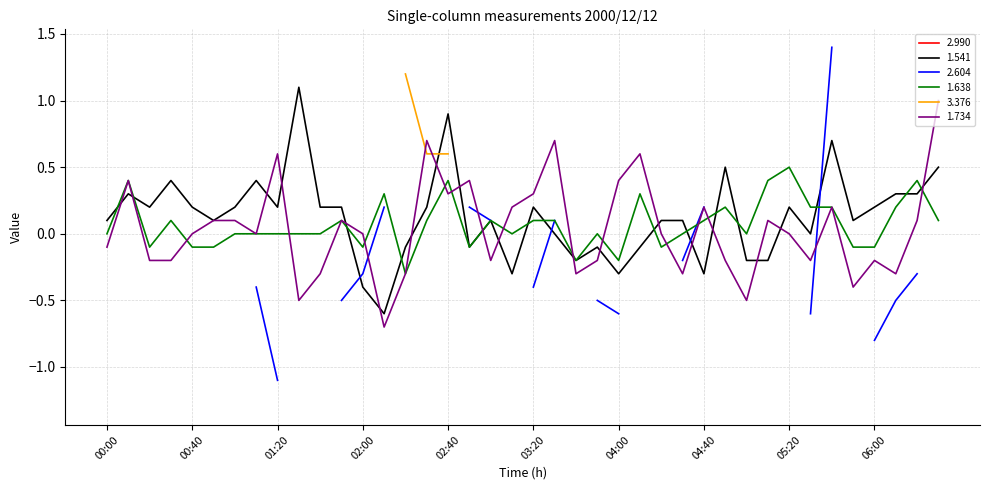

At which category does 1.541 reach its first local valley?

00:20